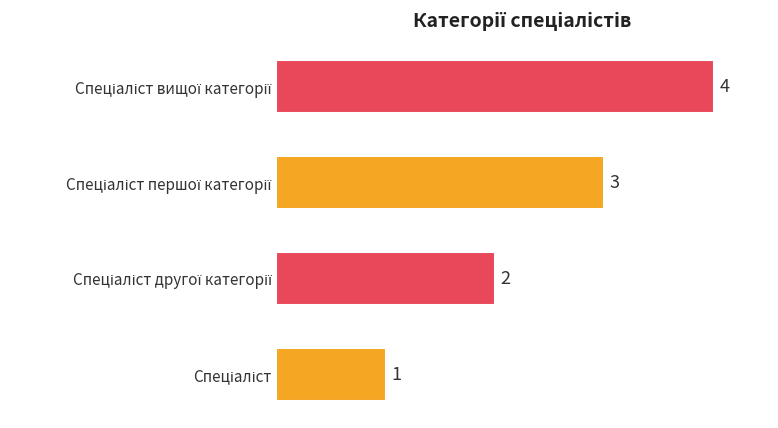

How many bars are there in total?

4